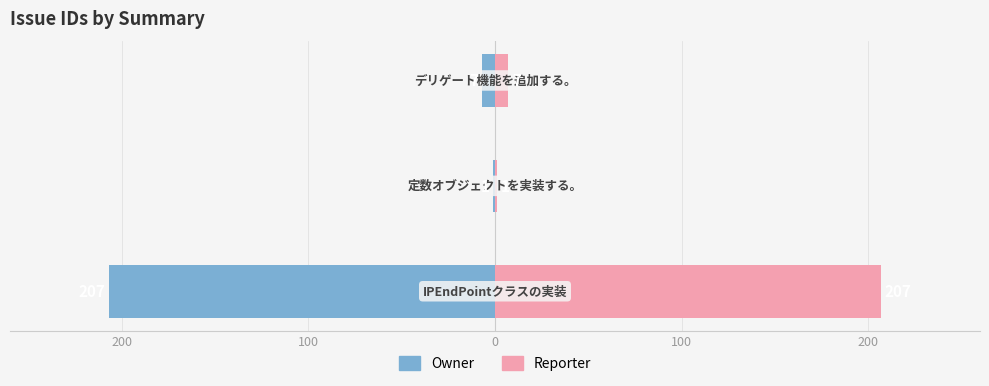

What are all the series names shown in the legend?

Owner, Reporter